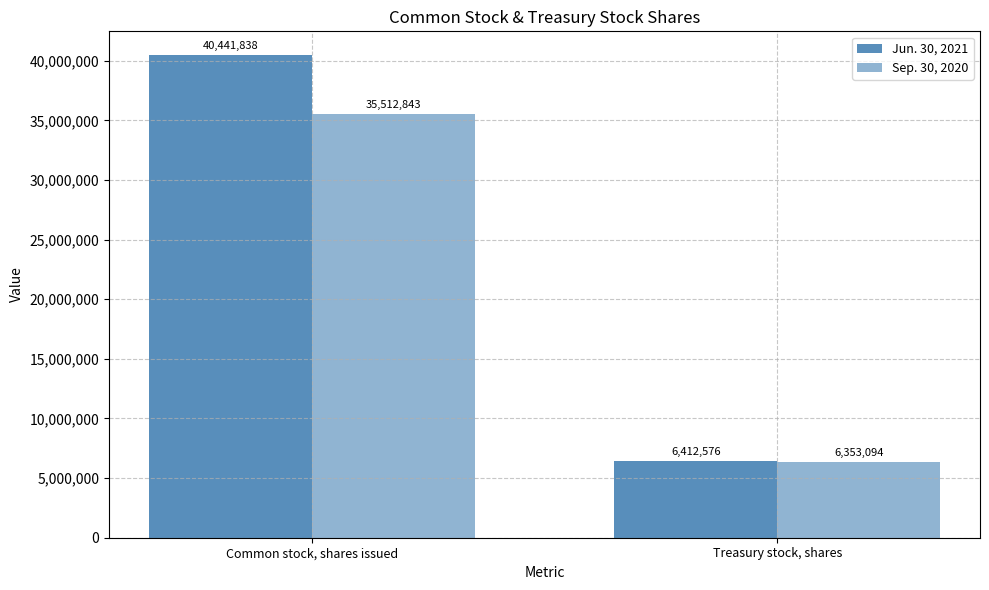

Count the number of categories in the chart.

2